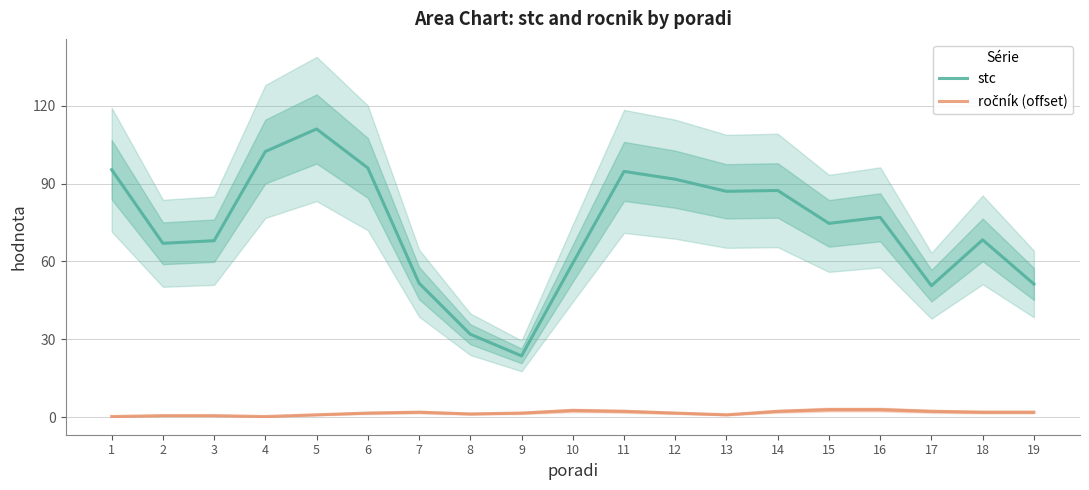

Reading left to right, list all the values displayed in this chart.

stc: 1=95.3	2=67.0	3=68.0	4=102.3	5=111.0	6=96.0	7=51.7	8=32.0	9=23.7	10=59.3	11=94.7	12=91.7	13=87.0	14=87.3	15=74.7	16=77.0	17=50.7	18=68.3	19=51.3
ročník (offset): 1=0.3	2=0.7	3=0.7	4=0.3	5=1.0	6=1.7	7=2.0	8=1.3	9=1.7	10=2.7	11=2.3	12=1.7	13=1.0	14=2.3	15=3.0	16=3.0	17=2.3	18=2.0	19=2.0